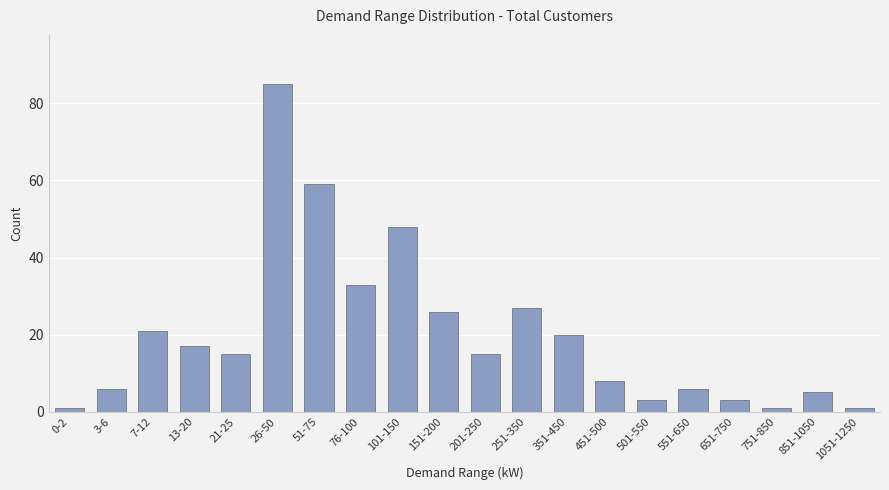

Reading right to left, what are all the values shown in this chart?

1051-1250=1	851-1050=5	751-850=1	651-750=3	551-650=6	501-550=3	451-500=8	351-450=20	251-350=27	201-250=15	151-200=26	101-150=48	76-100=33	51-75=59	26-50=85	21-25=15	13-20=17	7-12=21	3-6=6	0-2=1